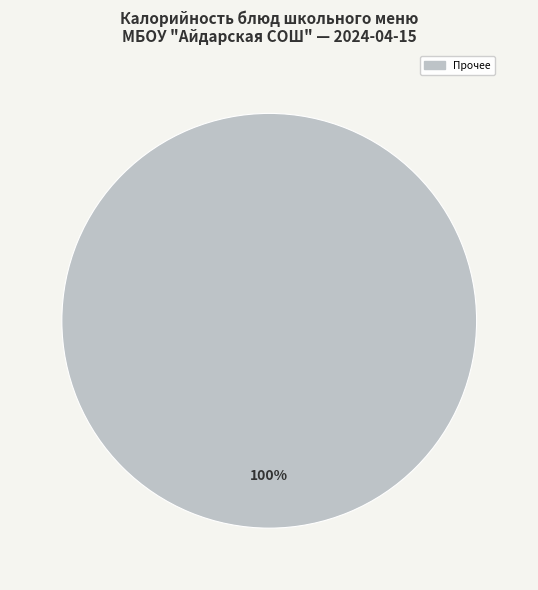

Is there a majority slice in this chart?

Yes